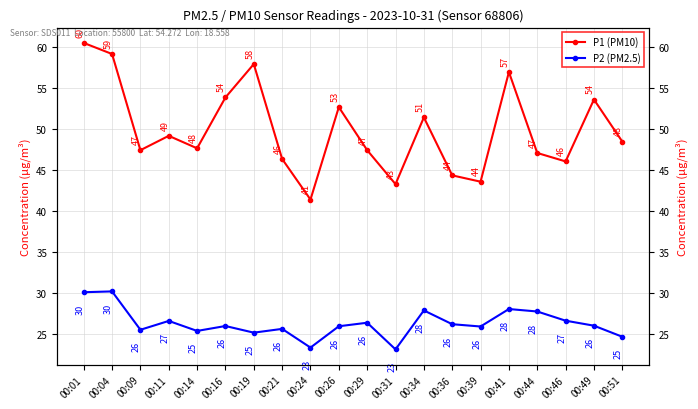

Is the value of P2 (PM2.5) at 00:49 greater than the value of P1 (PM10) at 00:46?

No